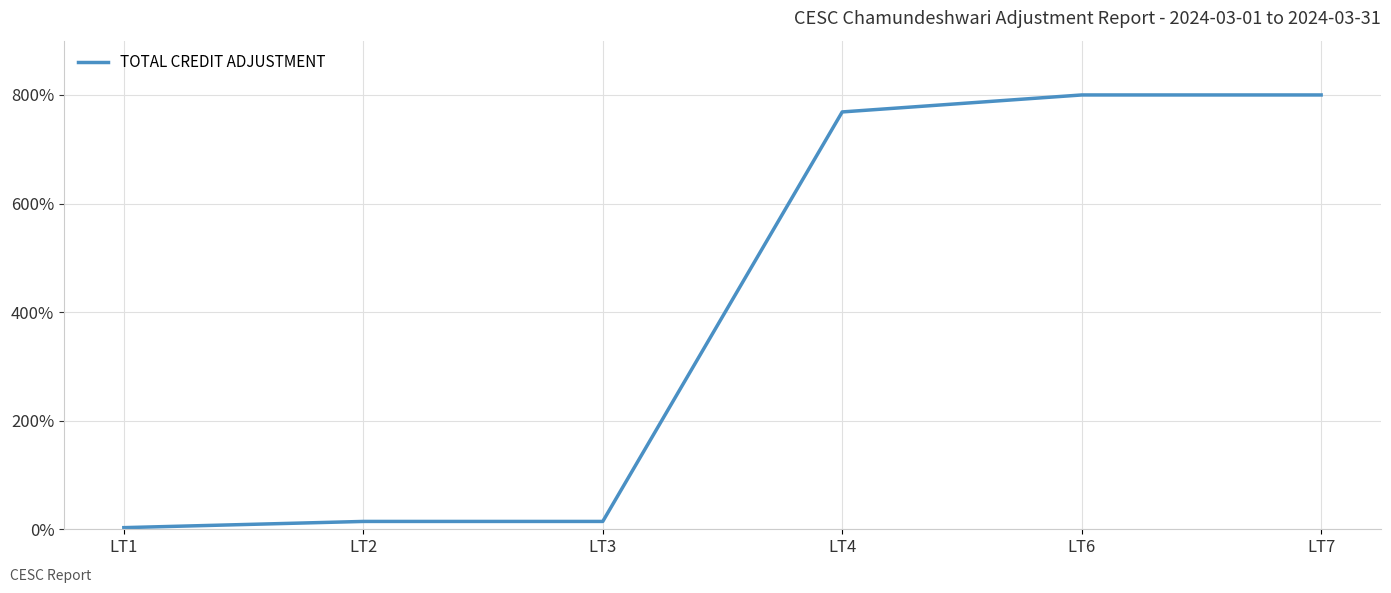

Which label corresponds to the smallest value in the chart?

LT1